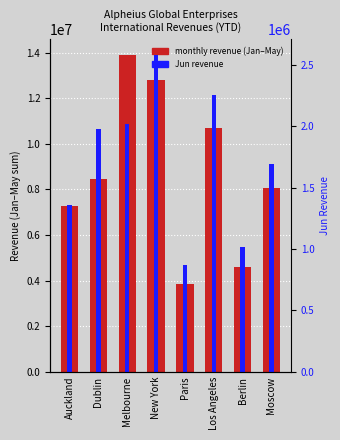

Rank the series by their average value, from lowest to highest.

Jun revenue, monthly revenue (Jan-May)